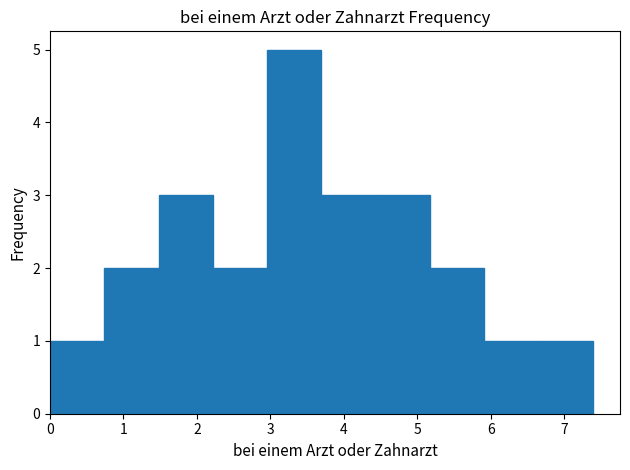

Reading left to right, list every bar in this chart as the range it spans on the x-axis followed by its height. Neither the bar edges nor the heights are printed on the chart, so give them approximately, as read against the axes.

0.0 to 0.7: 1
0.7 to 1.5: 2
1.5 to 2.2: 3
2.2 to 3.0: 2
3.0 to 3.7: 5
3.7 to 4.4: 3
4.4 to 5.2: 3
5.2 to 5.9: 2
5.9 to 6.6: 1
6.6 to 7.4: 1